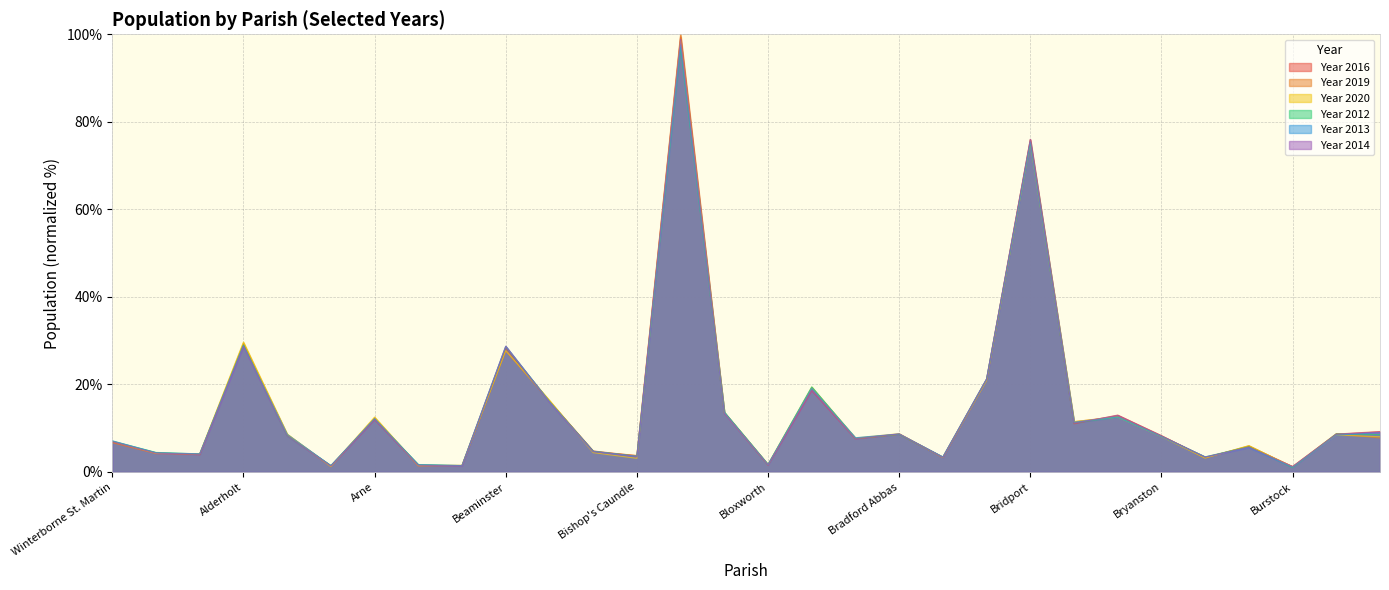

Reading right to left, transcribe all the data shown in this chart.

Year 2016: 9.2	8.7	1.2	5.8	3.3	8.3	13.0	11.0	76.0	21.2	3.4	8.6	7.6	18.6	1.6	13.6	99.4	3.7	4.8	16.1	28.3	1.5	1.5	11.9	1.3	8.4	29.0	3.9	4.4	6.8
Year 2019: 7.7	8.7	1.1	6.0	3.2	8.1	12.7	11.5	75.8	21.1	3.3	8.6	7.6	19.2	1.6	13.5	100.0	3.8	4.6	16.1	27.7	1.5	1.4	12.4	1.3	8.5	29.4	4.1	4.2	6.7
Year 2020: 8.0	8.4	1.1	6.0	3.1	8.1	12.5	11.5	75.1	20.9	3.3	8.7	7.8	19.4	1.7	13.6	98.5	3.1	4.4	16.4	27.7	1.5	1.4	12.5	1.2	8.7	29.7	4.2	4.3	7.0
Year 2012: 8.5	8.7	1.0	5.7	3.4	8.2	12.5	11.2	75.4	21.2	3.4	8.6	7.7	19.4	1.7	13.7	97.0	3.5	4.7	16.0	28.6	1.4	1.7	12.1	1.5	8.2	29.0	4.1	4.5	7.0
Year 2013: 9.0	8.4	1.1	5.5	3.4	8.1	12.5	11.4	75.4	21.2	3.4	8.7	7.8	19.1	1.7	13.6	97.6	3.6	4.7	16.0	28.7	1.5	1.6	12.2	1.4	8.6	28.8	4.1	4.4	7.1
Year 2014: 9.1	8.6	1.2	5.6	3.4	8.2	12.9	11.2	76.0	21.3	3.3	8.7	7.6	18.7	1.6	13.4	98.9	3.5	4.6	15.9	28.7	1.4	1.5	12.0	1.4	8.2	28.7	4.0	4.3	6.9